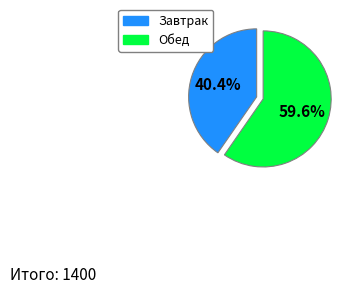

Approximately how many times larger is the value at Обед compared to Завтрак?

1.5